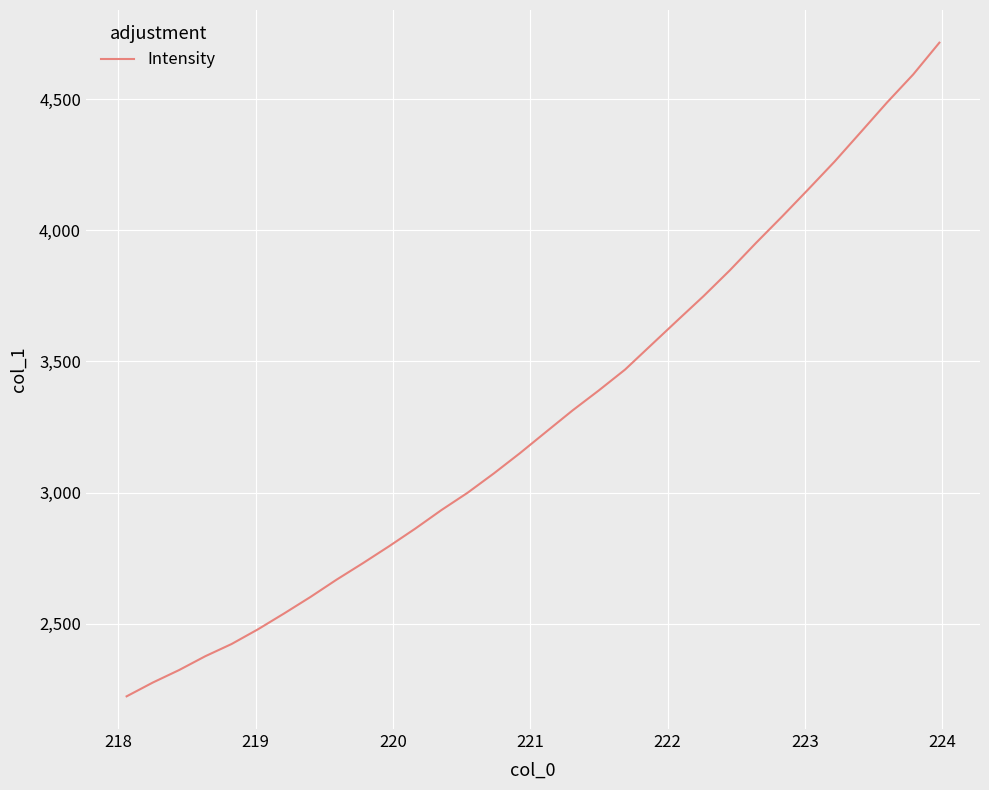

What is the minimum value shown in the chart?

2223.3